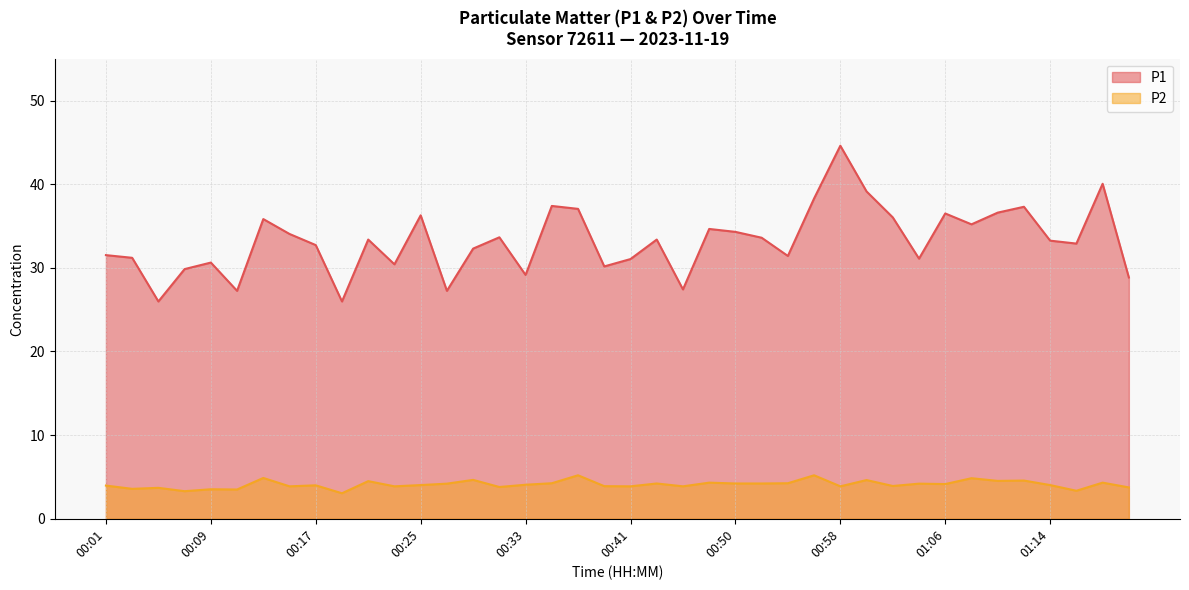

True or false: P1 and P2 intersect in this chart.

False